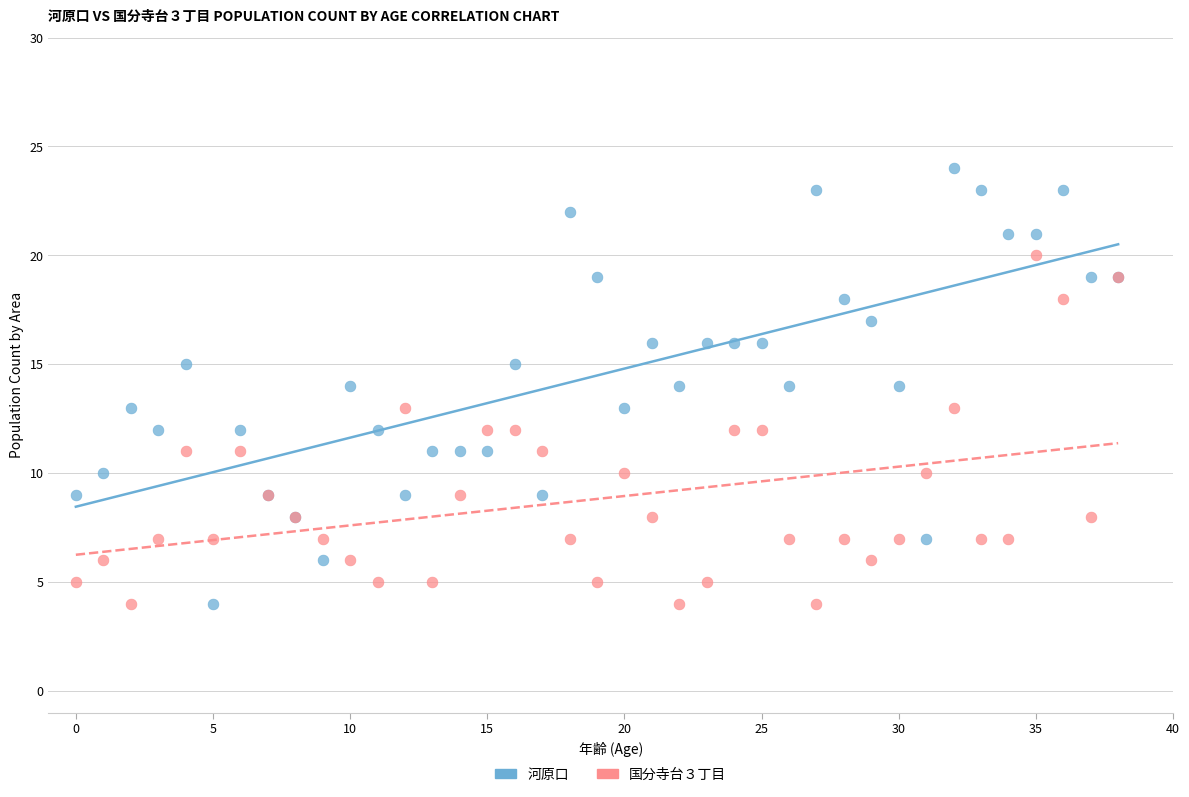

Which series has the largest Y range (max minus min)?

河原口